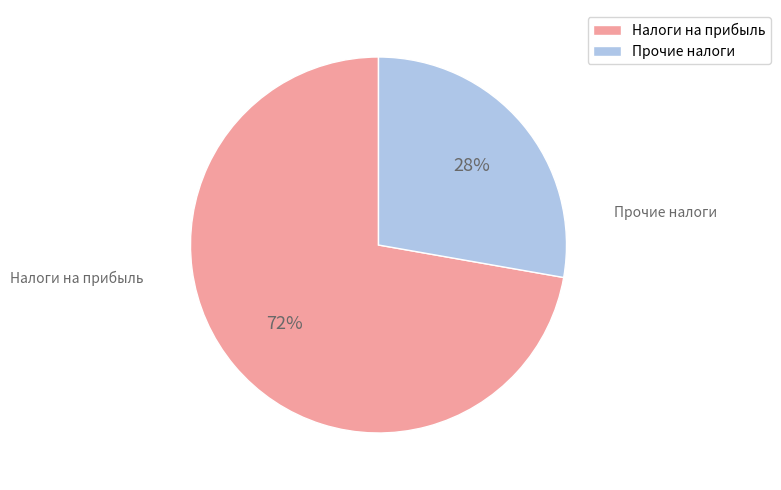

Is there any slice that represents more than half of the pie?

Yes